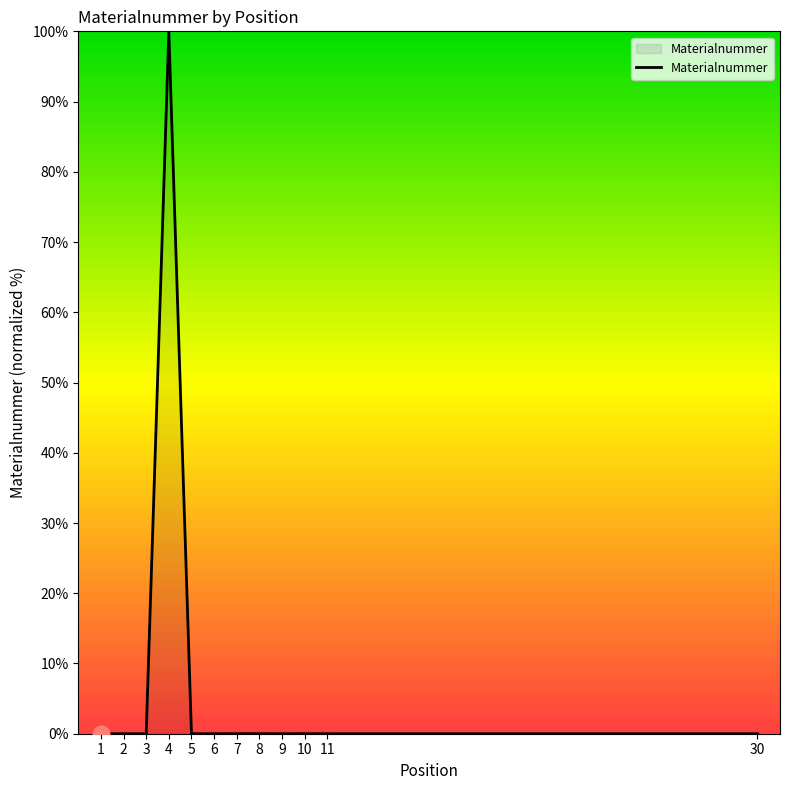

What is the greatest value displayed?

100.0